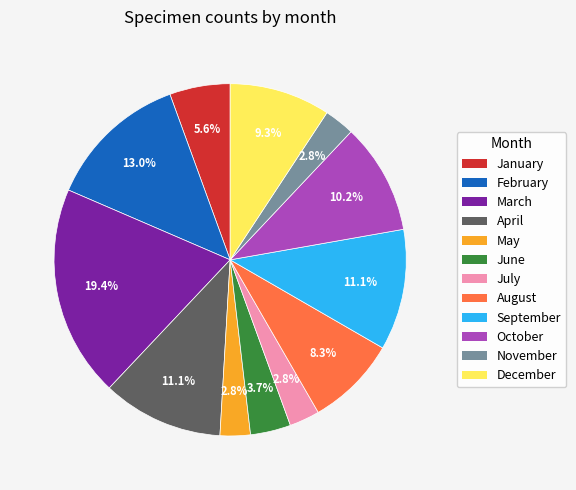

How many slices are in this pie chart?

12